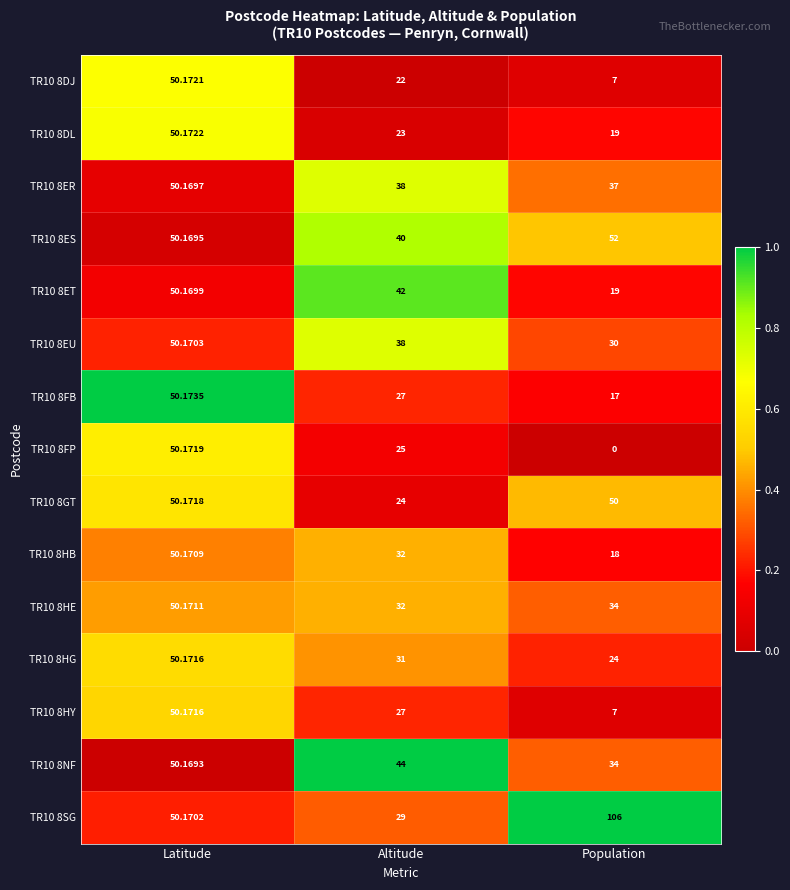

How many data points does each series have?

3